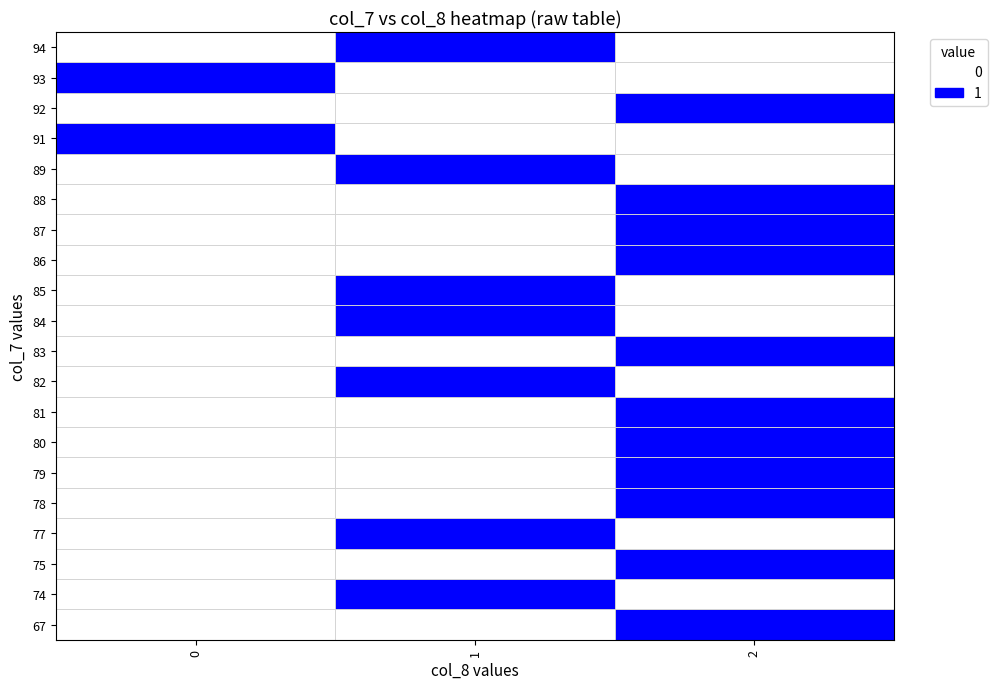

Rank the series by their maximum value, from lowest to highest.

75, 77, 78, 79, 80, 81, 82, 83, 84, 85, 86, 87, 88, 89, 91, 92, 93, 94, 67, 74